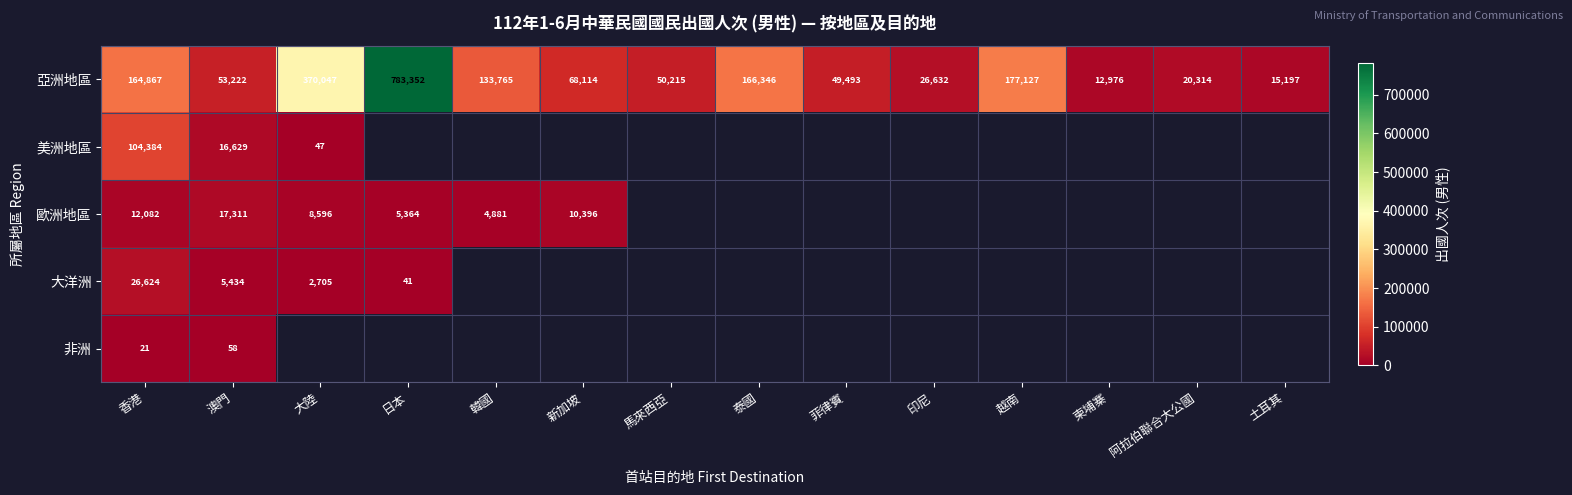

What is the difference between the maximum and minimum values in the 亞洲地區 series?

770376